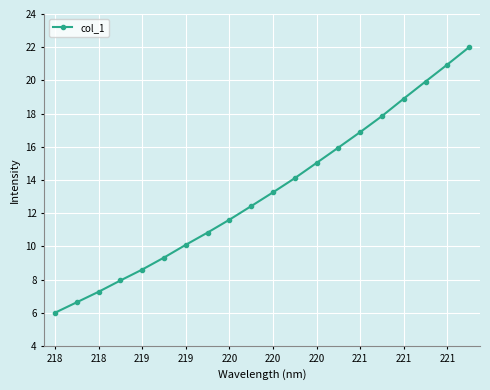

What is the difference between the maximum and minimum values?

16.0